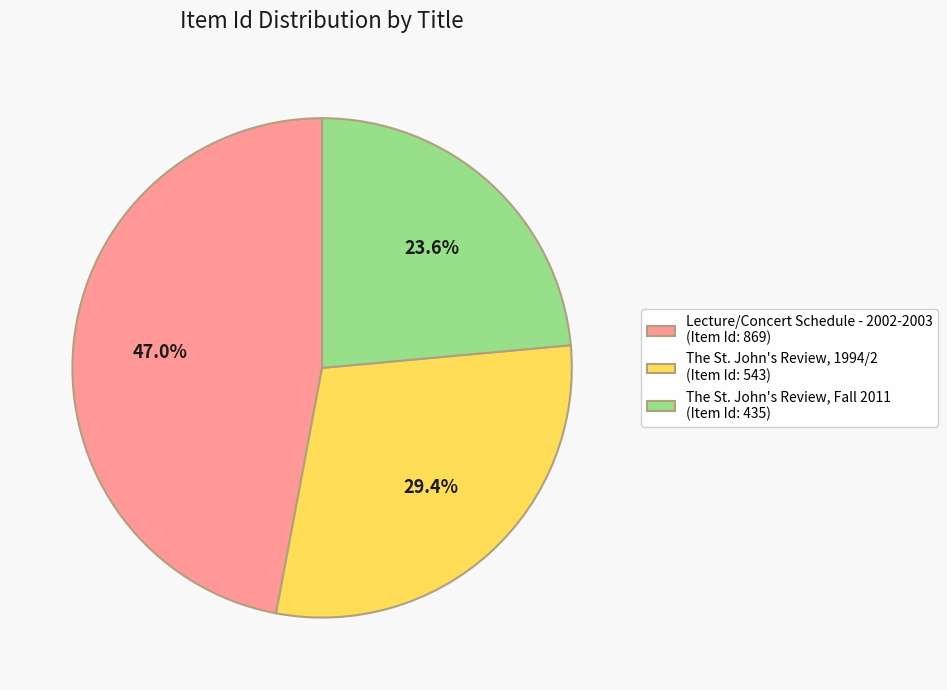

Between Lecture/Concert Schedule - 2002-2003 (Item Id: 869) and The St. John's Review, 1994/2 (Item Id: 543), which is larger?

Lecture/Concert Schedule - 2002-2003 (Item Id: 869)